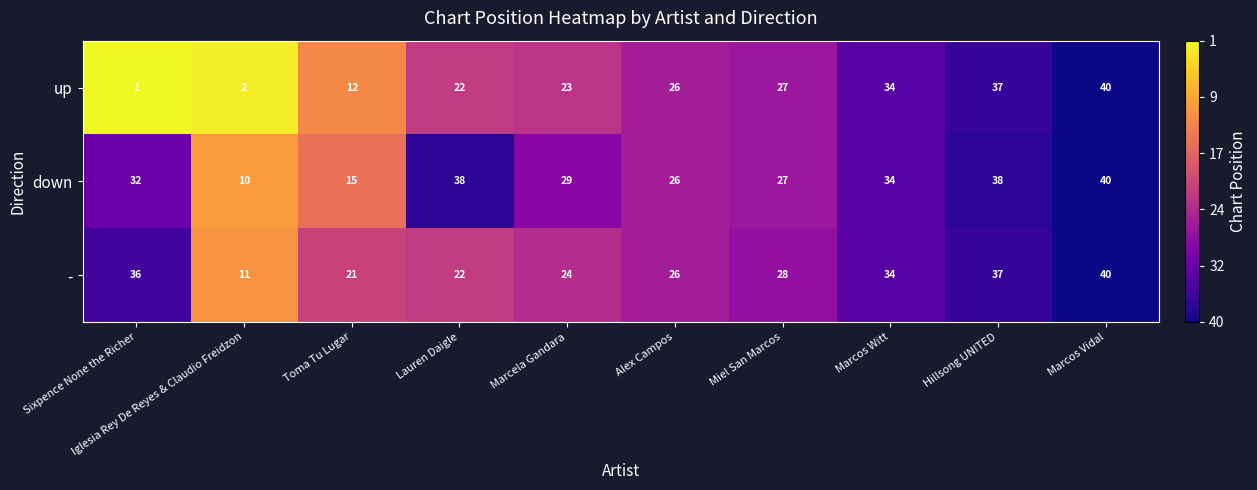

What is the sum of the down values at Miel San Marcos and Iglesia Rey De Reyes & Claudio Freidzon?

37